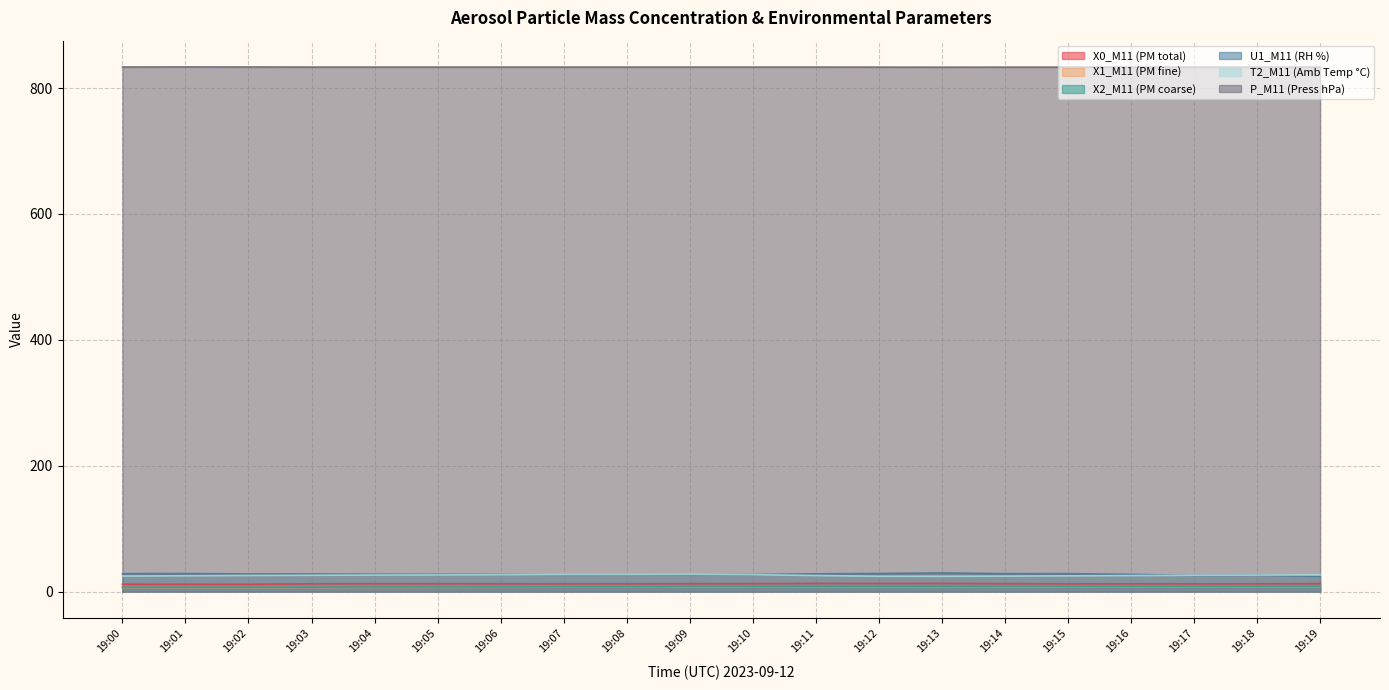

At how many categories does at least one series exceed 481?

20